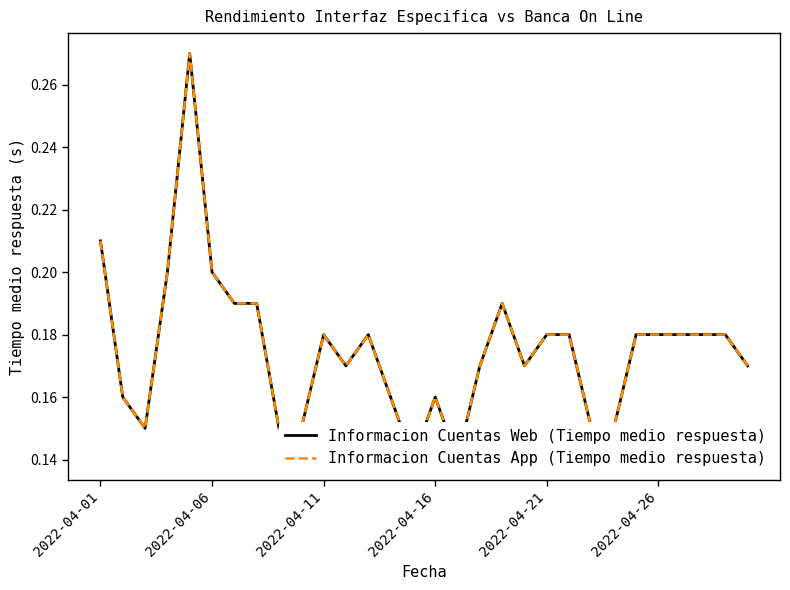

What position from the left is 2022-04-21?

21